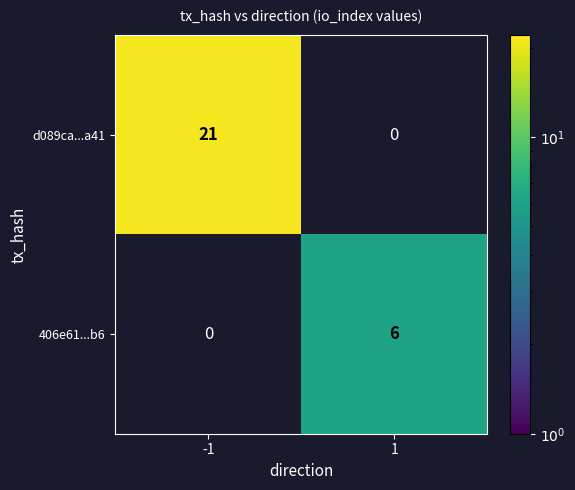

Which series has the largest total across all categories?

d089ca...a41